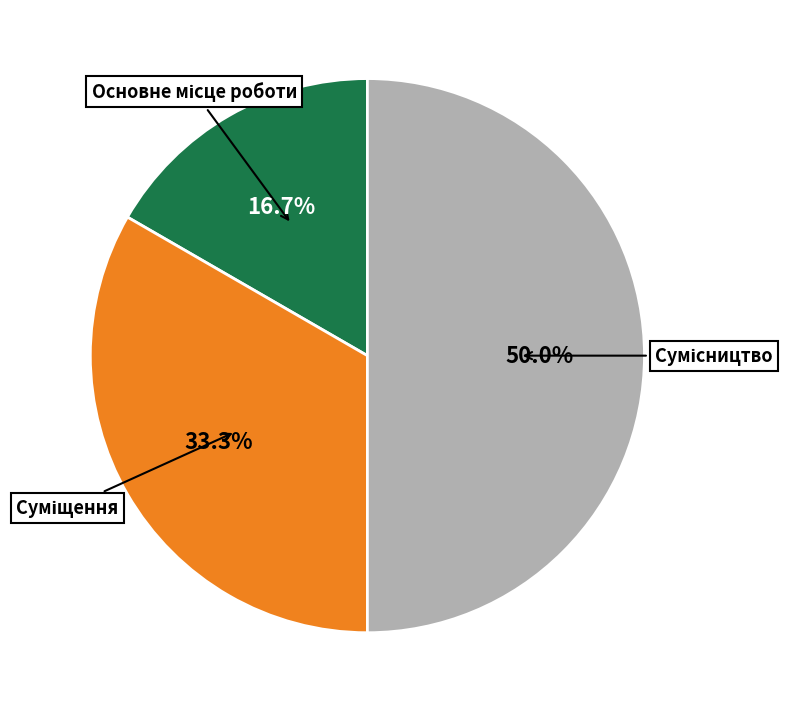

Count the number of slices in the pie.

3